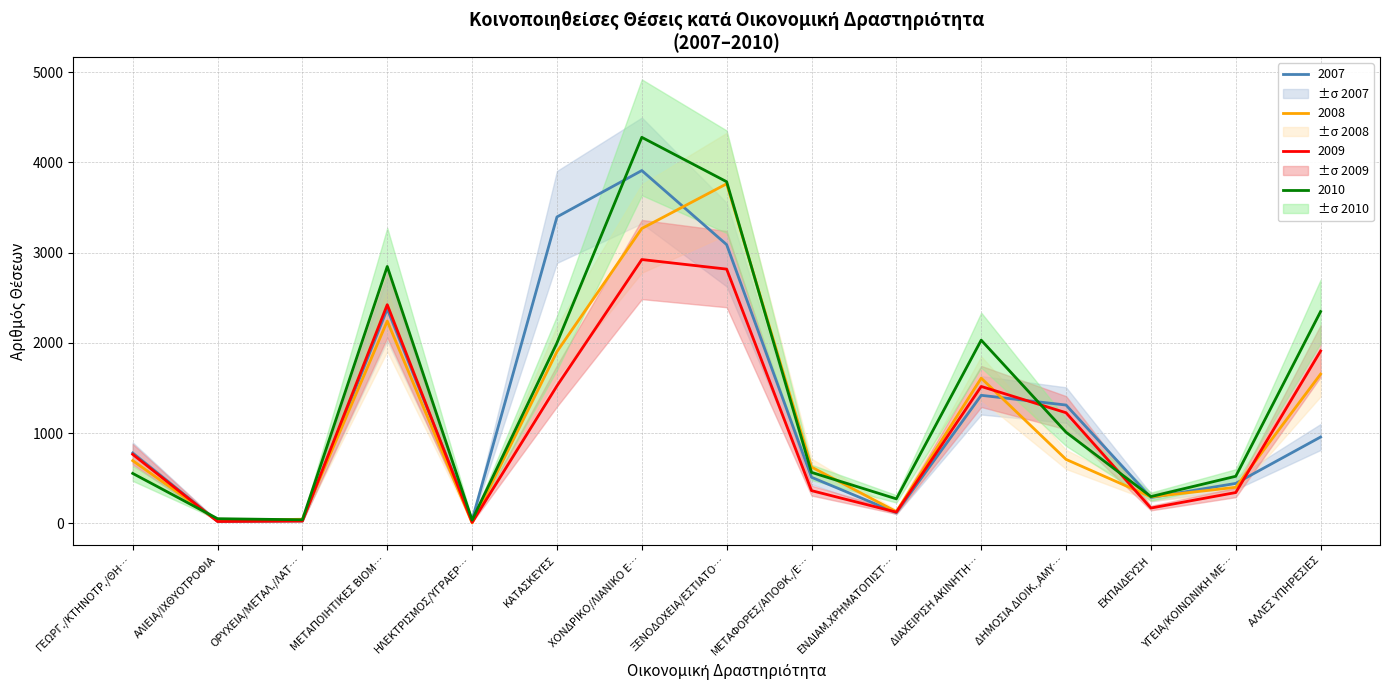

What is the lowest value of the 2009 series?

11